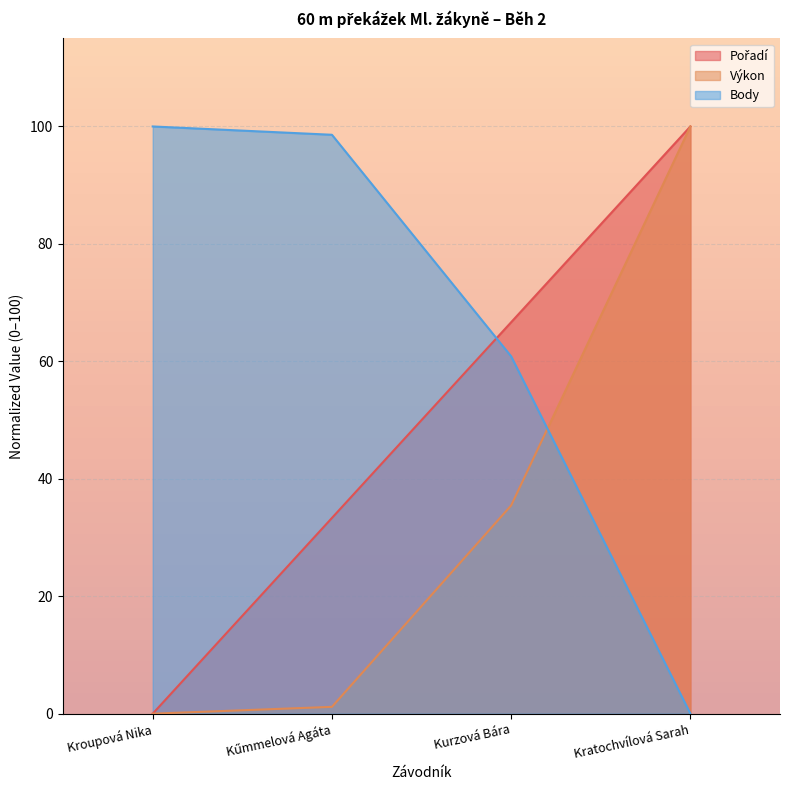

Where does the Výkon series first go above 35?

Kurzová Bára